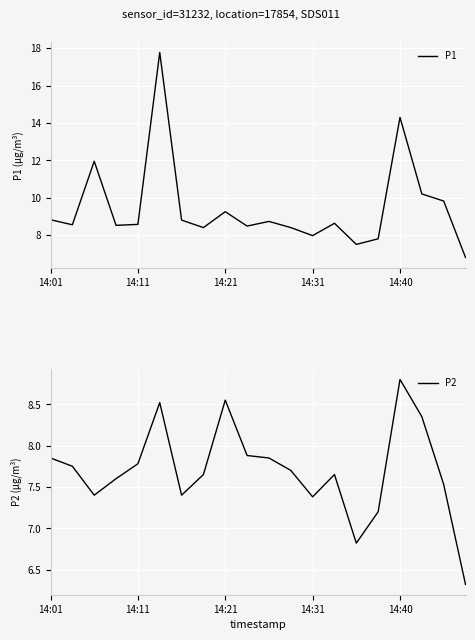

The value of P2 at 9 is 2.7. True or false?

False